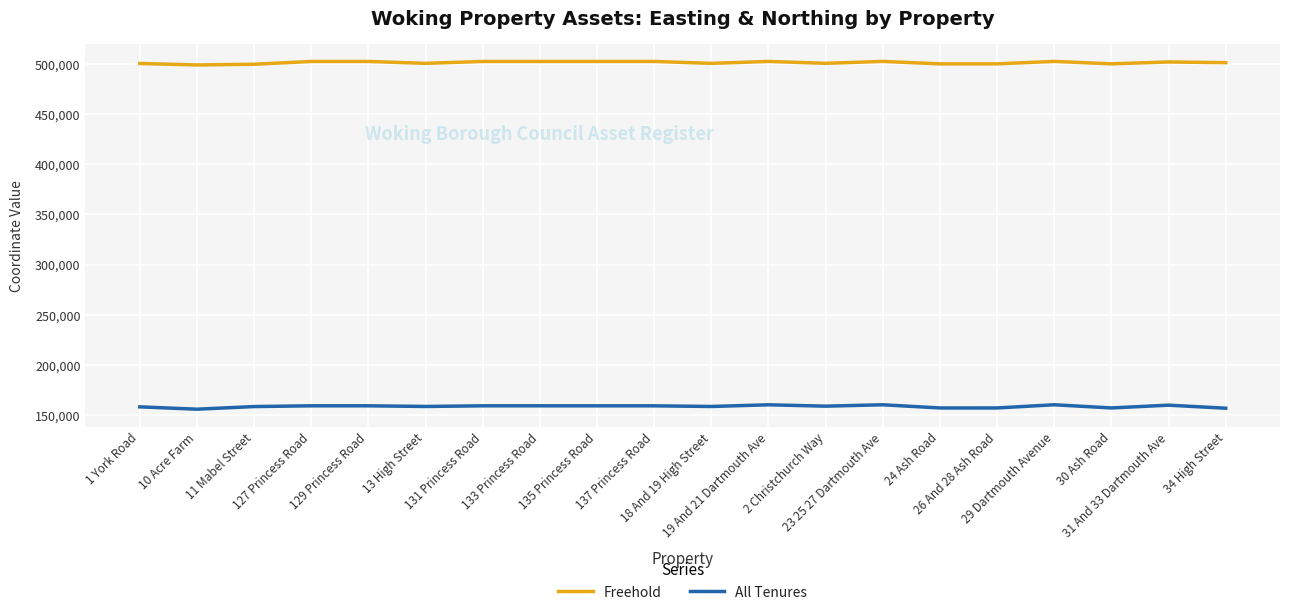

Which series has the largest range (max minus min)?

All Tenures